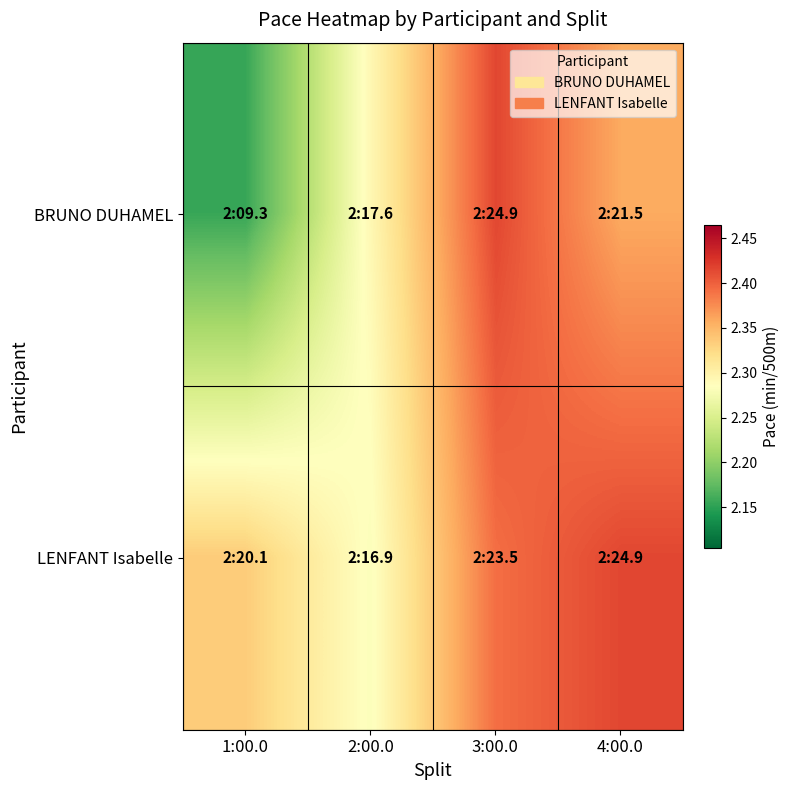

Reading right to left, what are all the values shown in this chart?

BRUNO DUHAMEL: 4:00.0=2.4	3:00.0=2.4	2:00.0=2.3	1:00.0=2.2
LENFANT Isabelle: 4:00.0=2.4	3:00.0=2.4	2:00.0=2.3	1:00.0=2.3